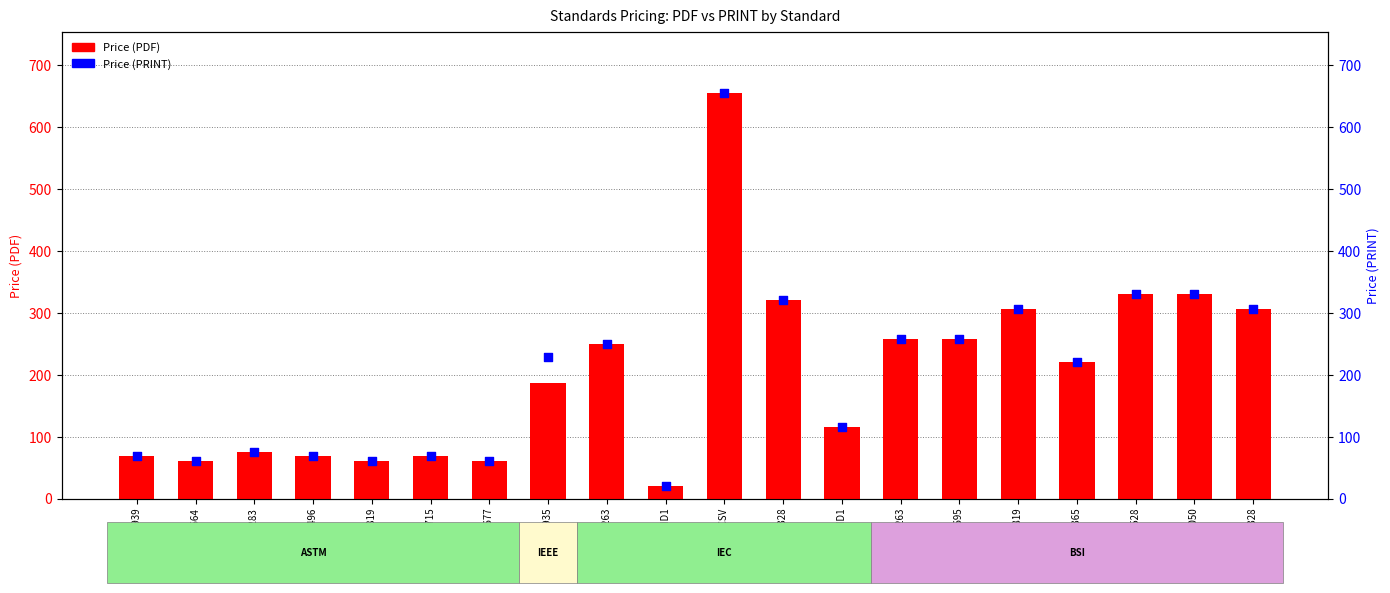

Which series has the largest total across all categories?

Price (PRINT)